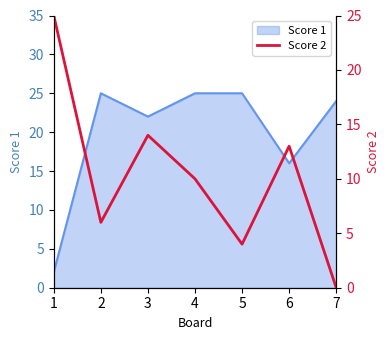

True or false: Score 1 has a value of 16 at 4.

False